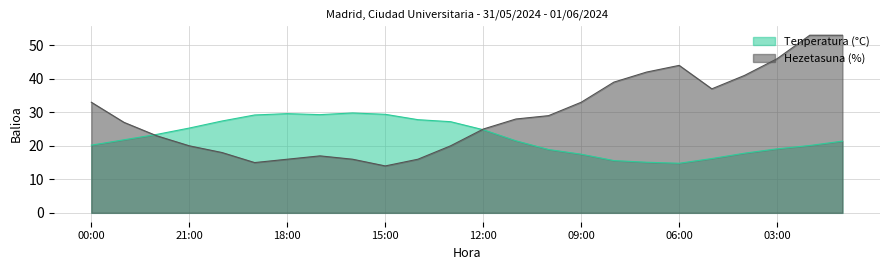

At which label does Hezetasuna (%) first exceed 28?

00:00